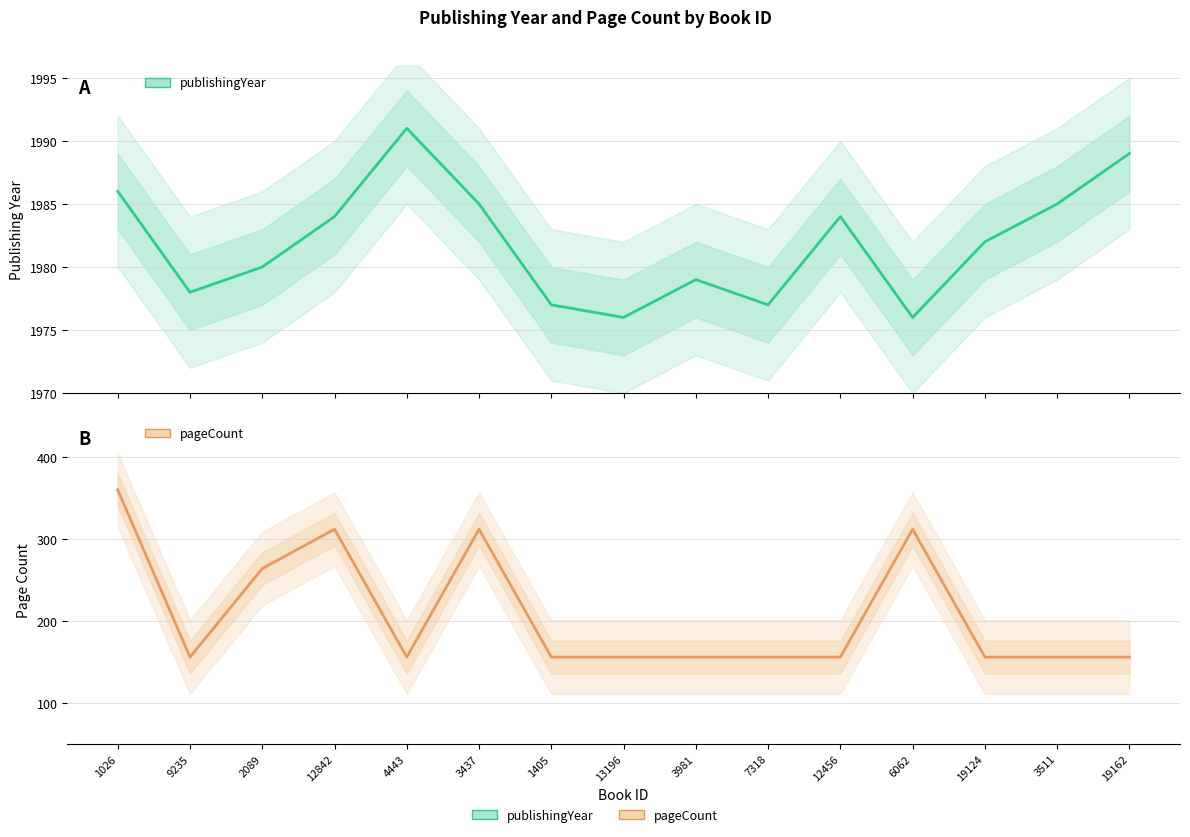

Which series has the widest spread of values?

pageCount